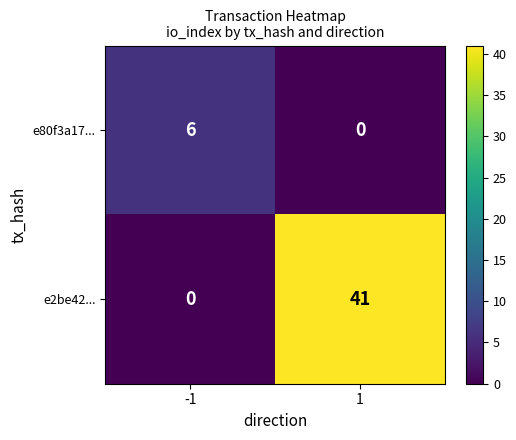

What is the maximum value for e2be42...?

41